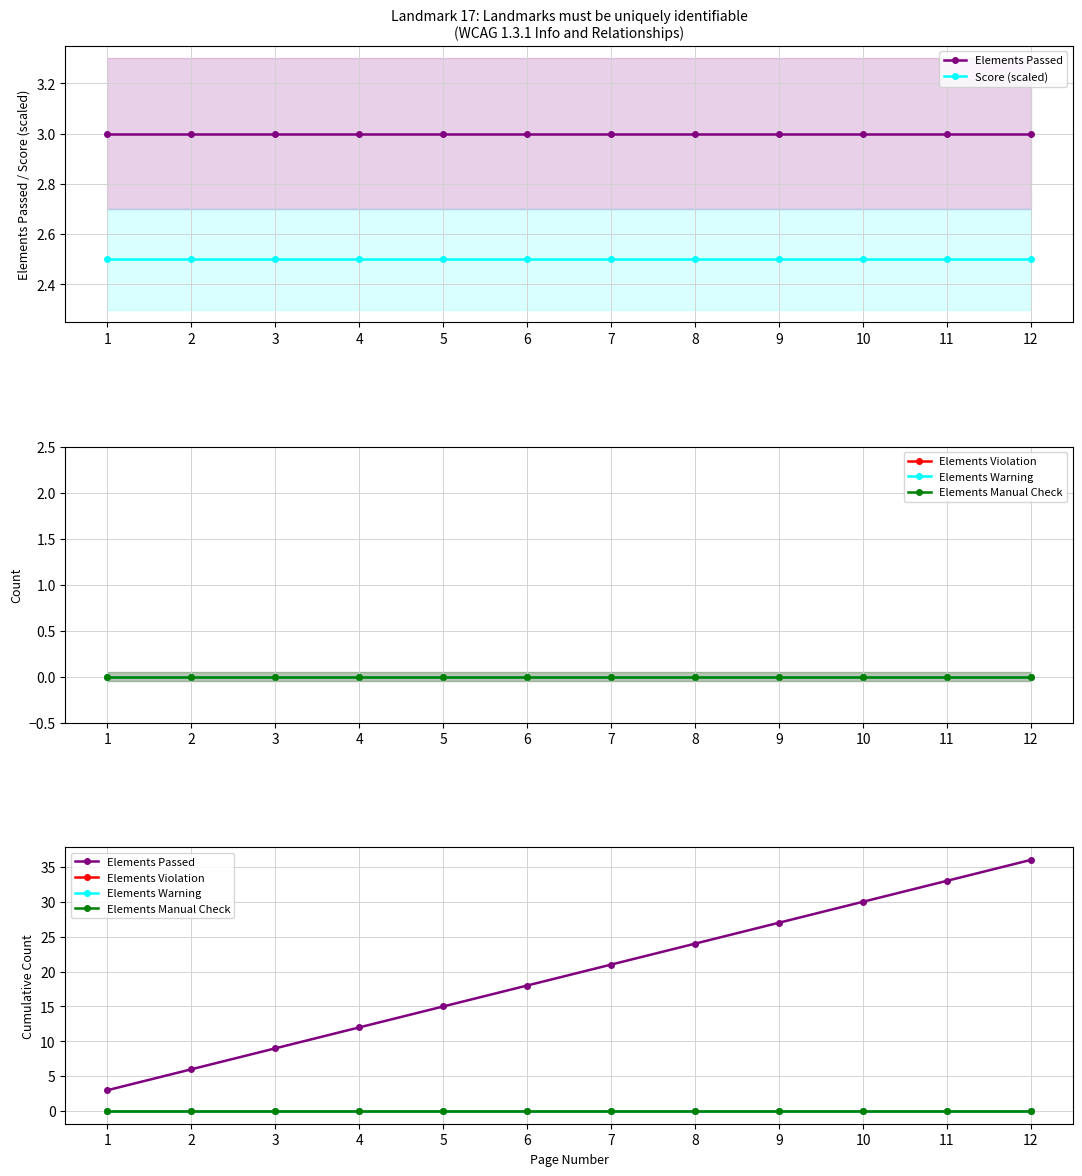

Reading left to right, transcribe all the data shown in this chart.

Elements Passed: 1=3.0	2=6.0	3=9.0	4=12.0	5=15.0	6=18.0	7=21.0	8=24.0	9=27.0	10=30.0	11=33.0	12=36.0
Score (scaled): 1=2.5	2=2.5	3=2.5	4=2.5	5=2.5	6=2.5	7=2.5	8=2.5	9=2.5	10=2.5	11=2.5	12=2.5
Elements Violation: 1=0.0	2=0.0	3=0.0	4=0.0	5=0.0	6=0.0	7=0.0	8=0.0	9=0.0	10=0.0	11=0.0	12=0.0
Elements Warning: 1=0.0	2=0.0	3=0.0	4=0.0	5=0.0	6=0.0	7=0.0	8=0.0	9=0.0	10=0.0	11=0.0	12=0.0
Elements Manual Check: 1=0.0	2=0.0	3=0.0	4=0.0	5=0.0	6=0.0	7=0.0	8=0.0	9=0.0	10=0.0	11=0.0	12=0.0